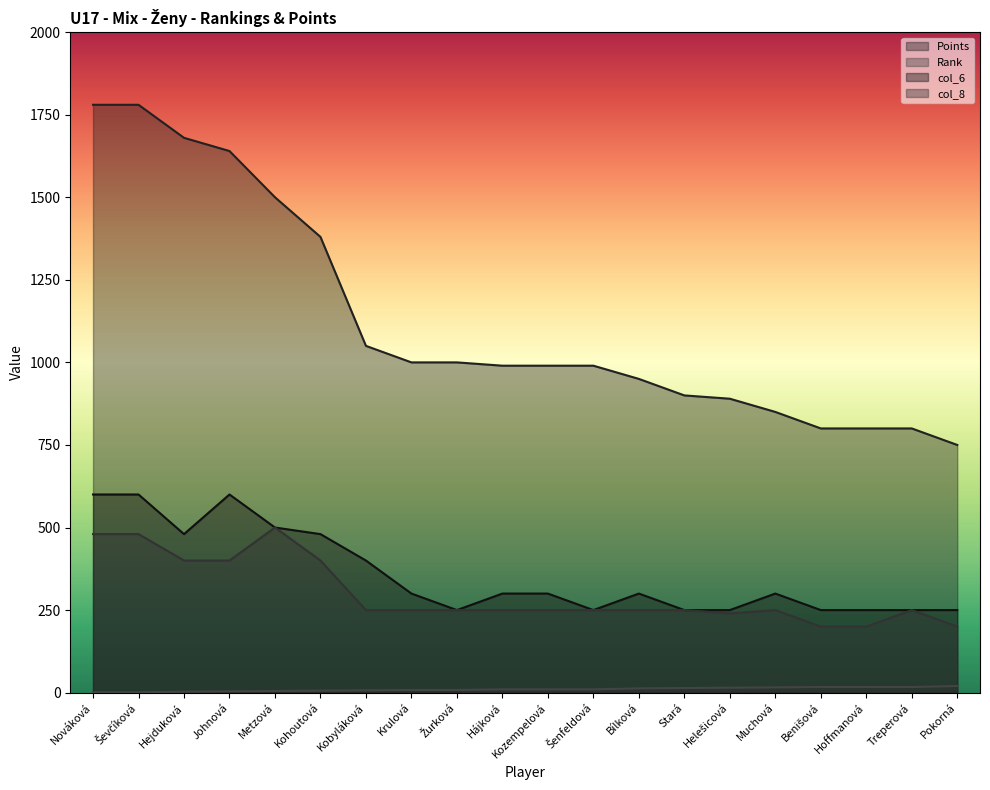

How many categories are shown in the chart?

20